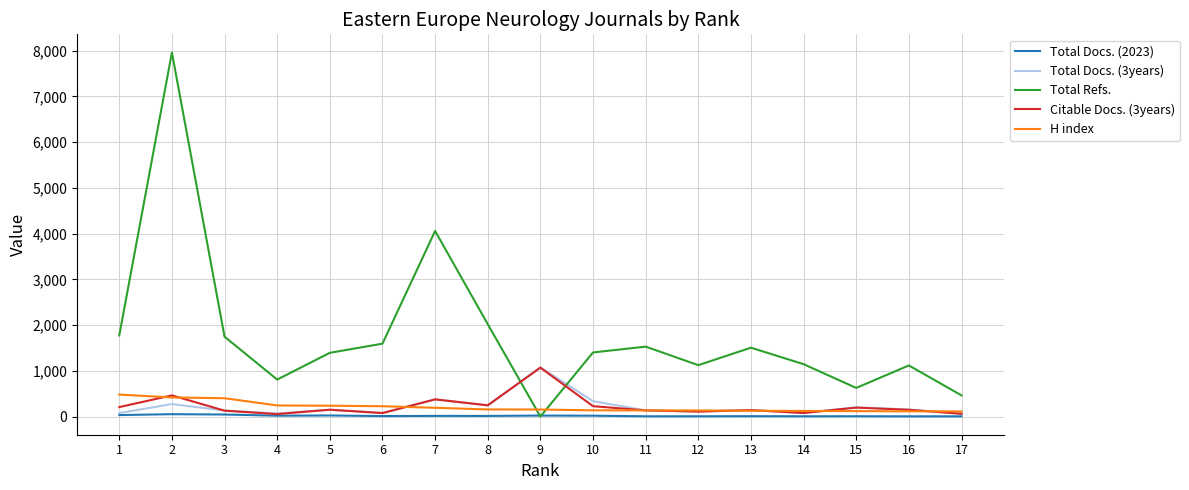

True or false: Total Refs. and Total Docs. (3years) cross at least once.

True